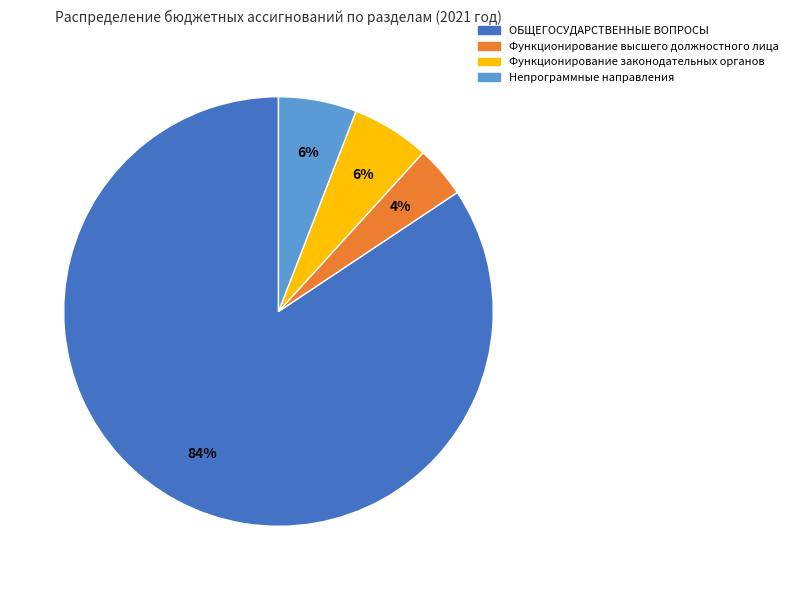

How many segments does this pie chart have?

4